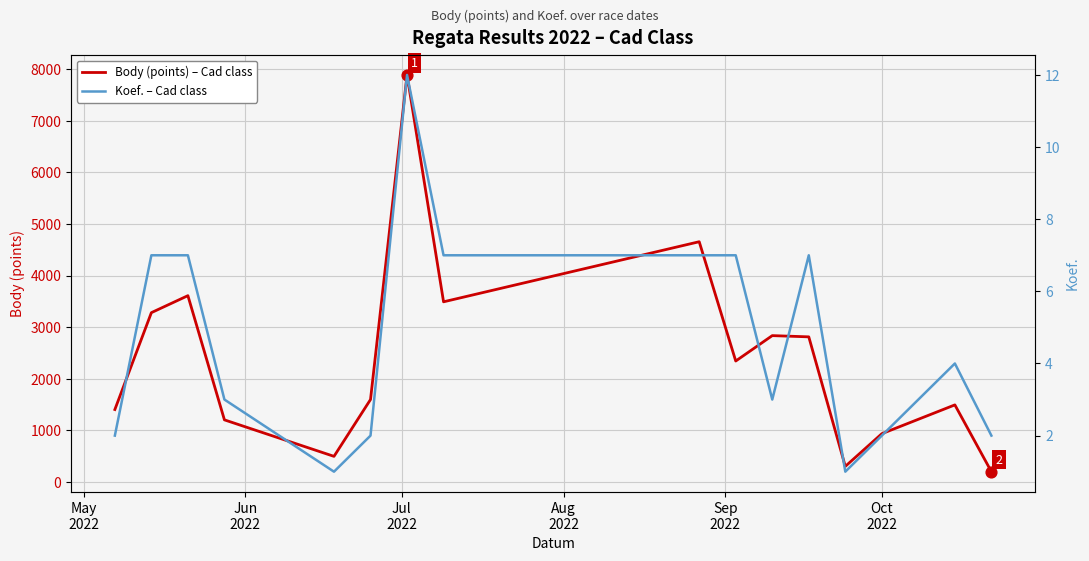

At how many categories does at least one series exceed 6265?

1